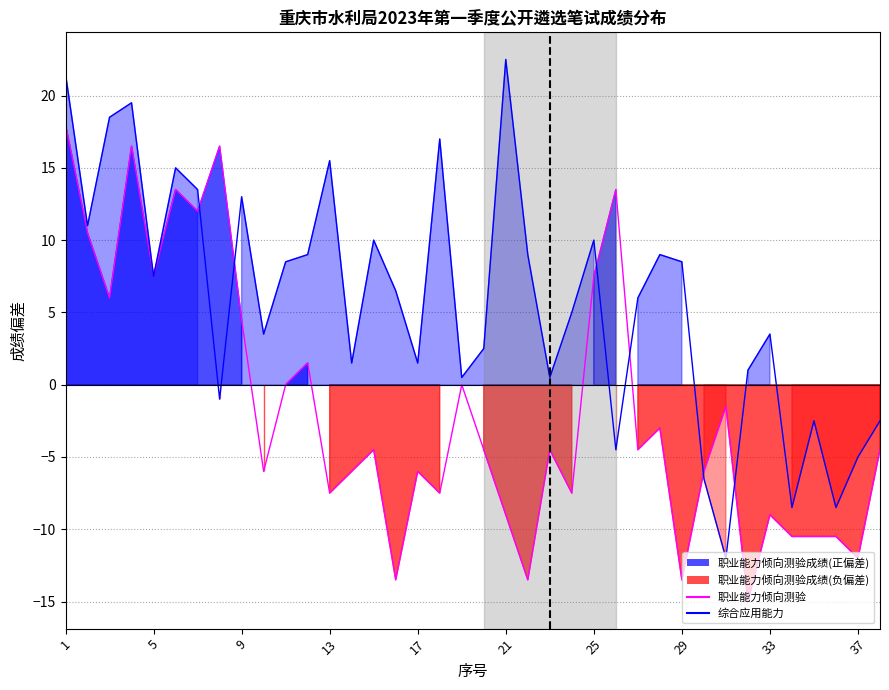

At how many categories does at least one series exceed -7?

36